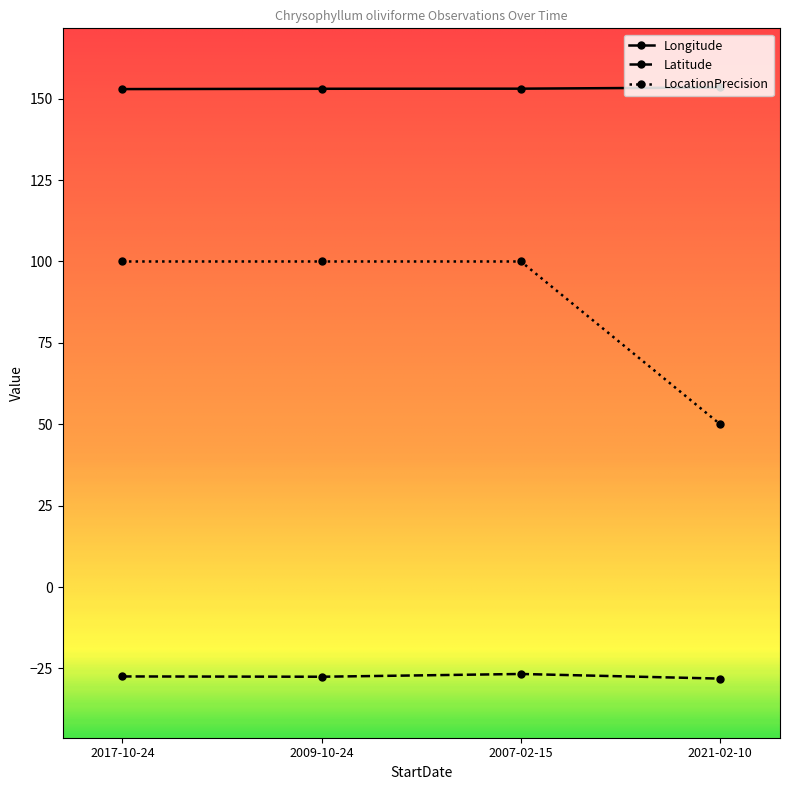

What is the average value of the Longitude series?

153.1